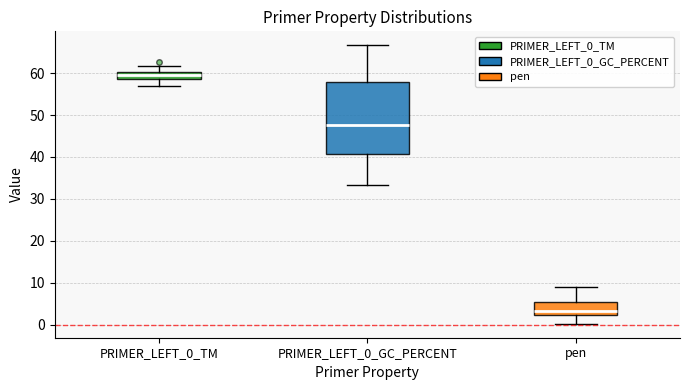

Reading left to right, read every box against the y-axis: the position of its median line, the range the box covers, and the ends of its whiskers. The values are not printed on the chart, so give them approximately, as read against the axis.

PRIMER_LEFT_0_TM: median 60 (inside the box), box 59 to 60, whiskers 57 to 62
PRIMER_LEFT_0_GC_PERCENT: median 48, box 41 to 58, whiskers 33 to 67
pen: median 3, box 2 to 5, whiskers 0 to 9